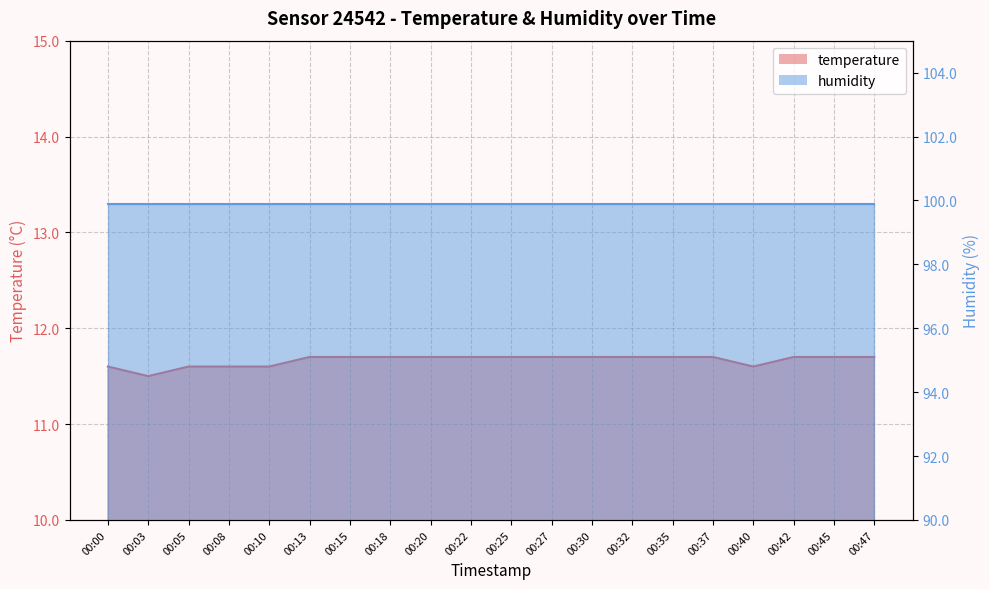

Rank the categories by value from lowest to highest.

00:03, 00:00, 00:05, 00:08, 00:10, 00:40, 00:13, 00:15, 00:18, 00:20, 00:22, 00:25, 00:27, 00:30, 00:32, 00:35, 00:37, 00:42, 00:45, 00:47